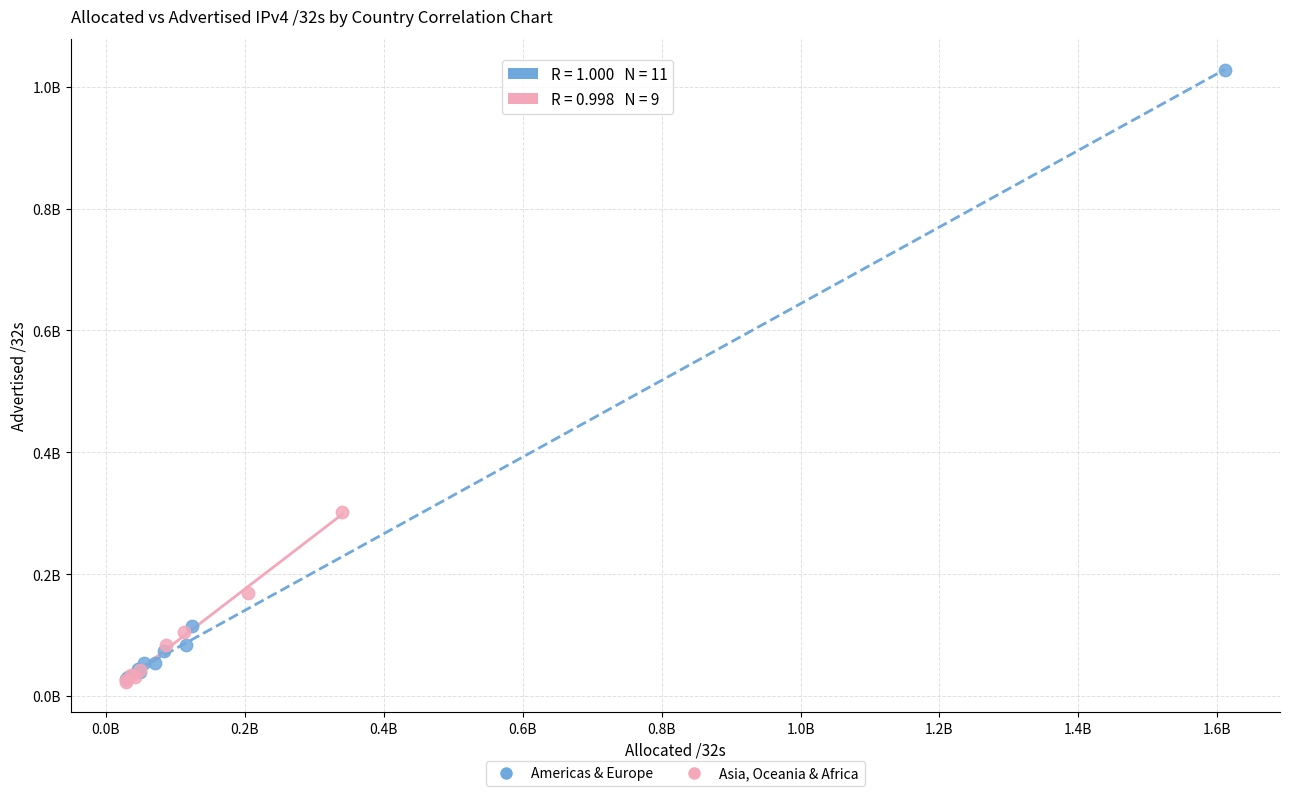

Which series has the widest spread of Y values?

Americas & Europe